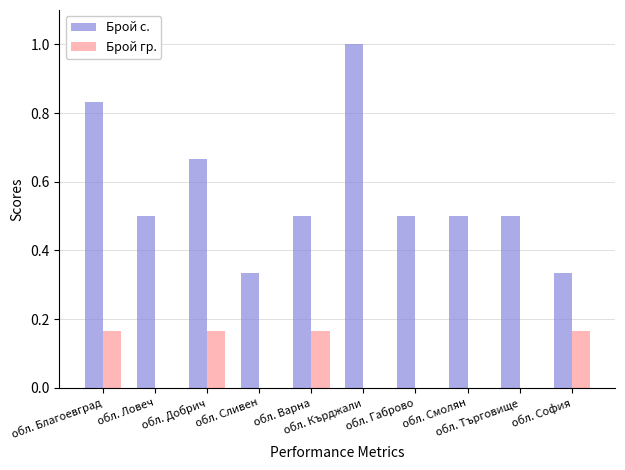

What is the greatest value displayed?

1.0